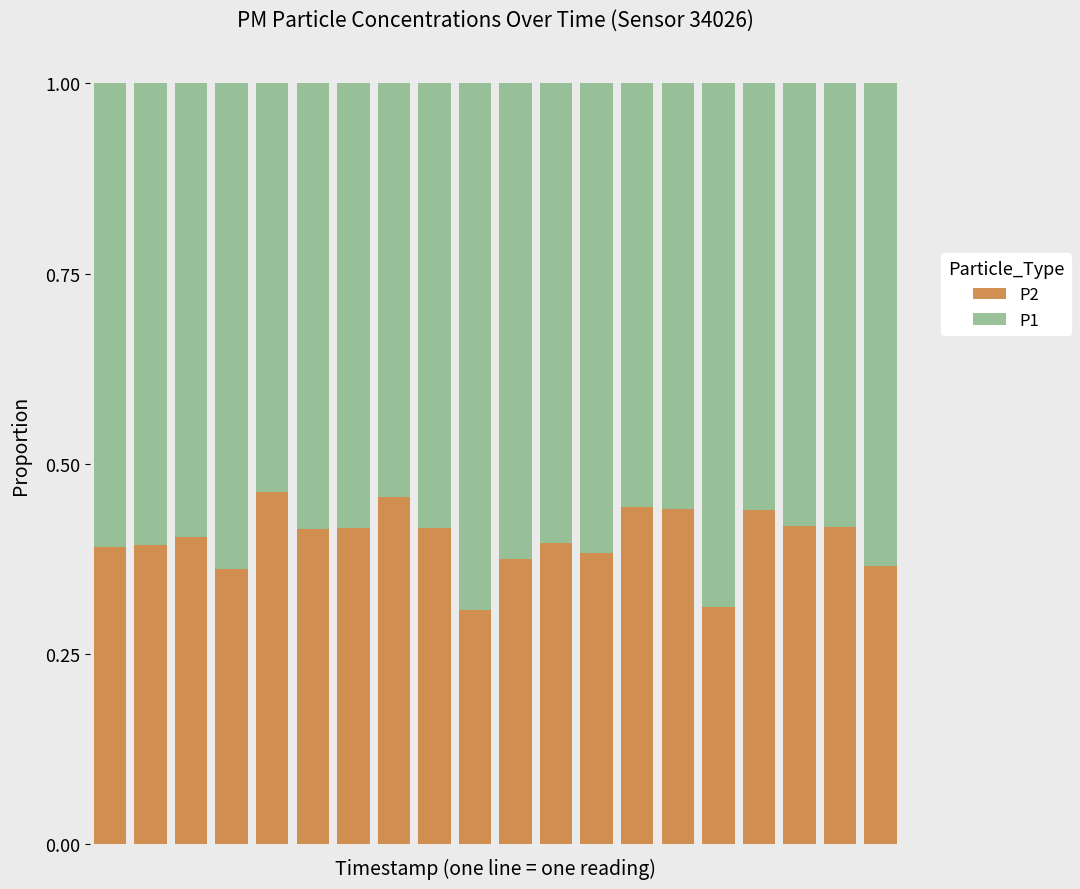

Count the P2 values in the range 0 to 1.

20